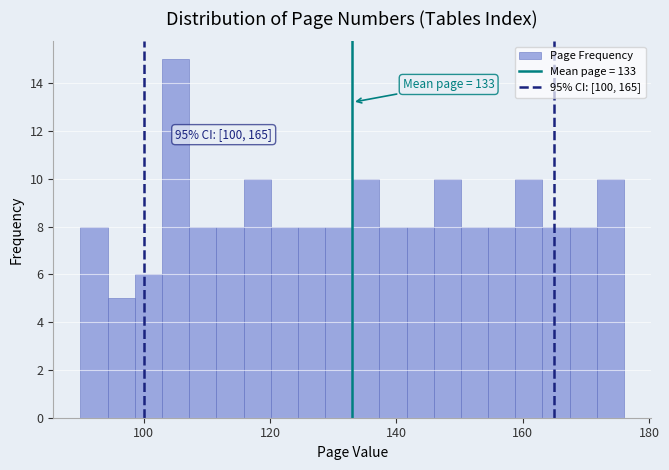

Read against the x-axis, roughly where is the centre of the tallest bar?

106